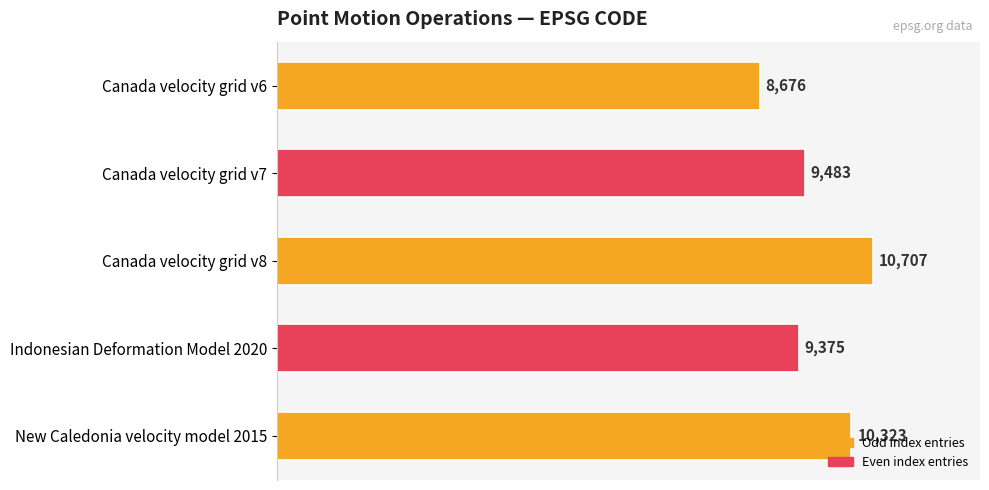

What position from the top is Canada velocity grid v8?

3